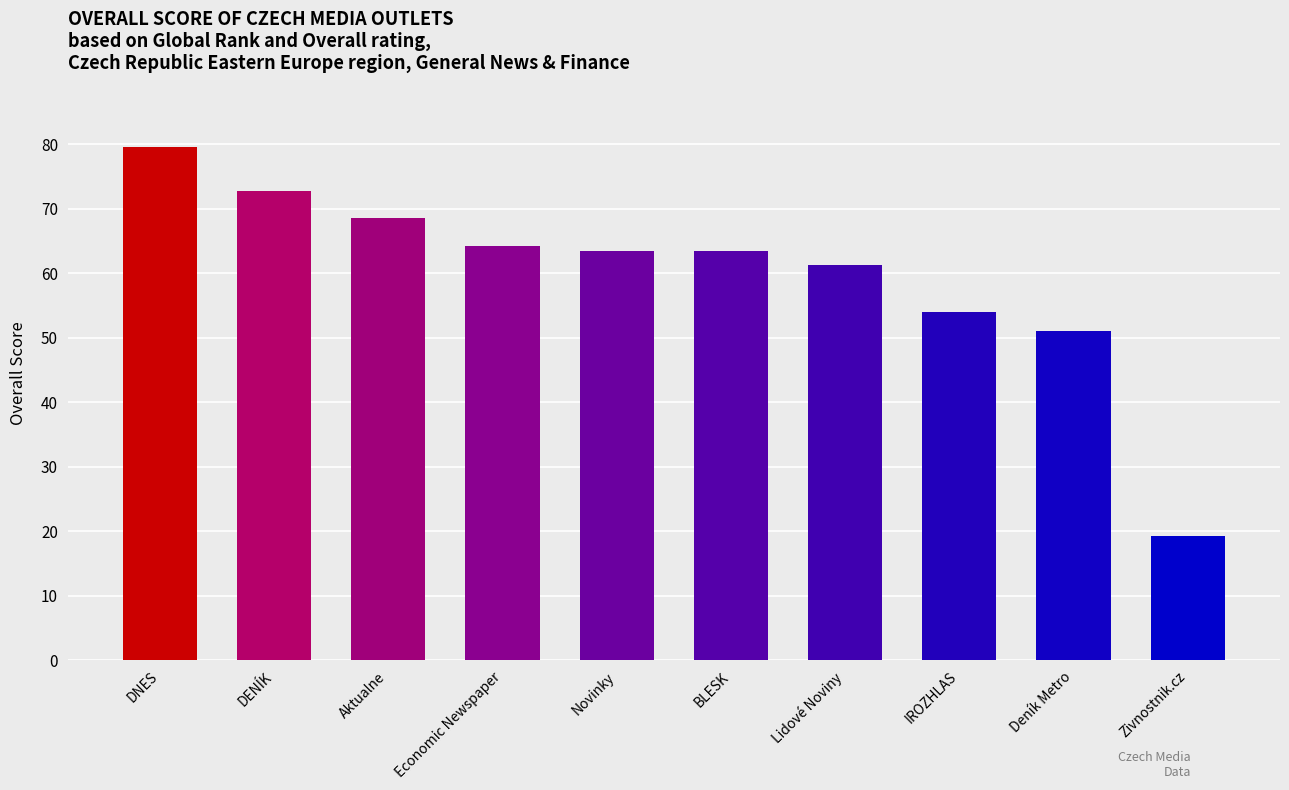

What is the change in value from BLESK to Deník Metro?

-12.5